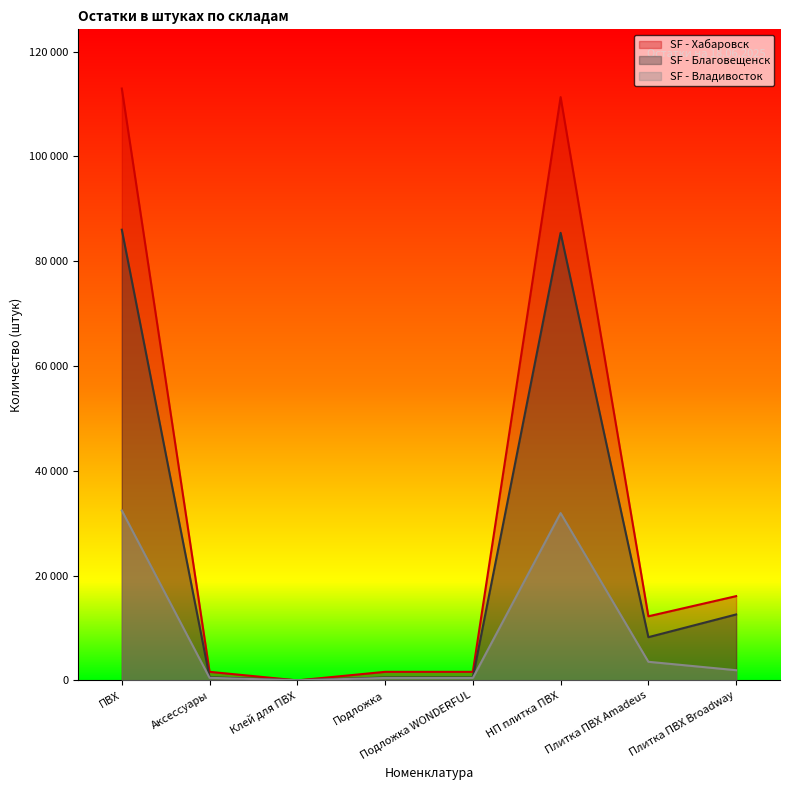

Rank the series at ПВХ from lowest to highest value.

SF - Владивосток, SF - Благовещенск, SF - Хабаровск